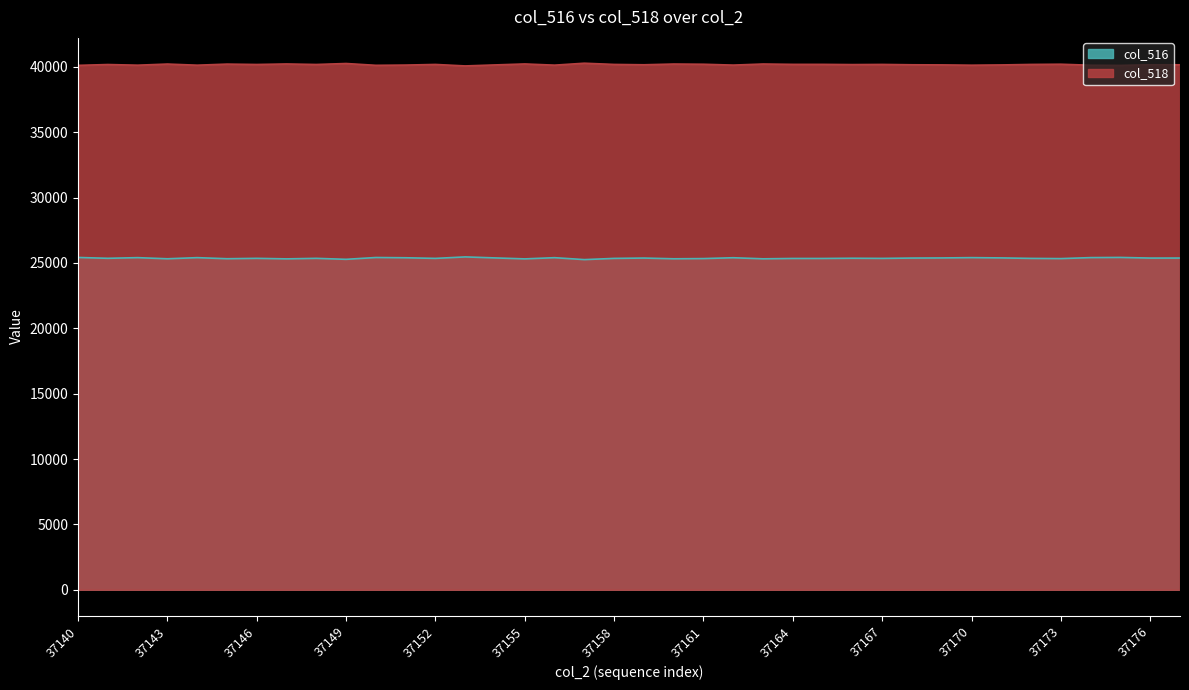

Where does the col_518 series first go above 40179?

37143